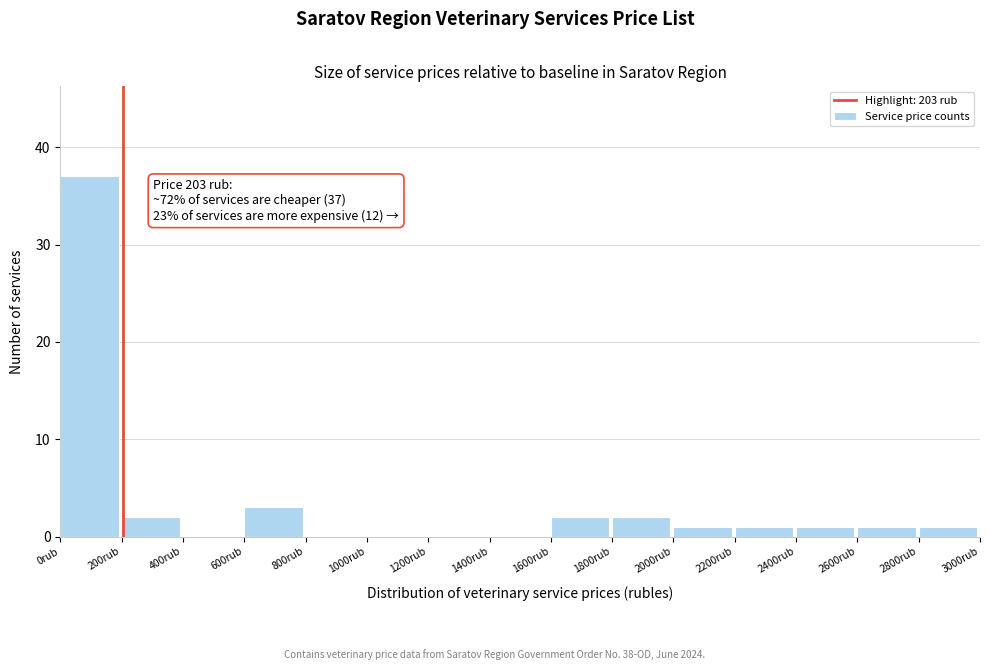

Which range on the x-axis has the tallest bar?

0 to 200